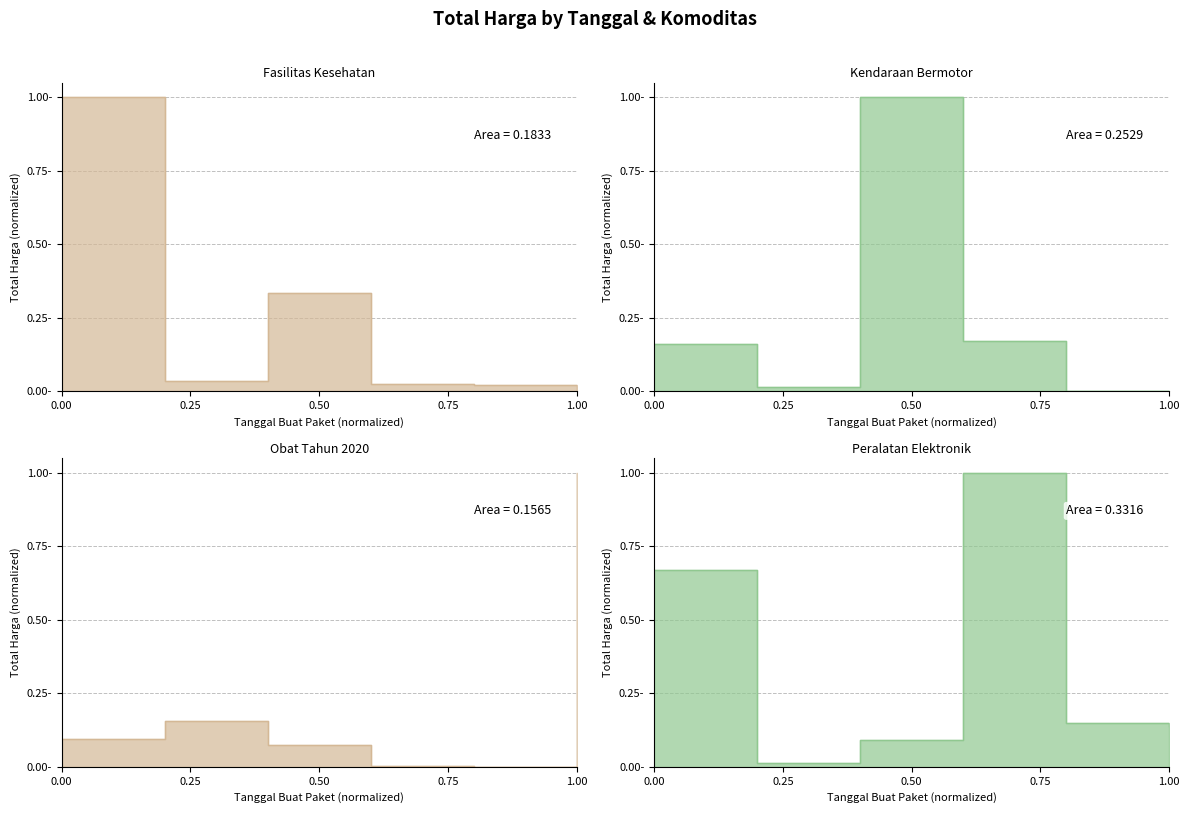

The Kendaraan Bermotor series shows 0.0 at 2021-11-04. True or false?

False